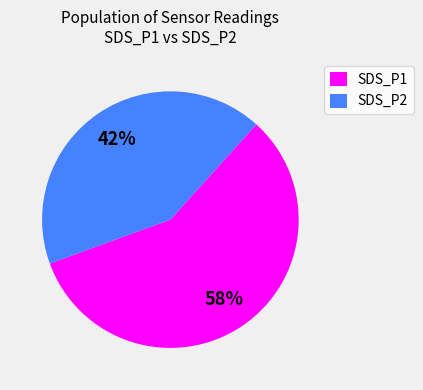

How many slices are in this pie chart?

2